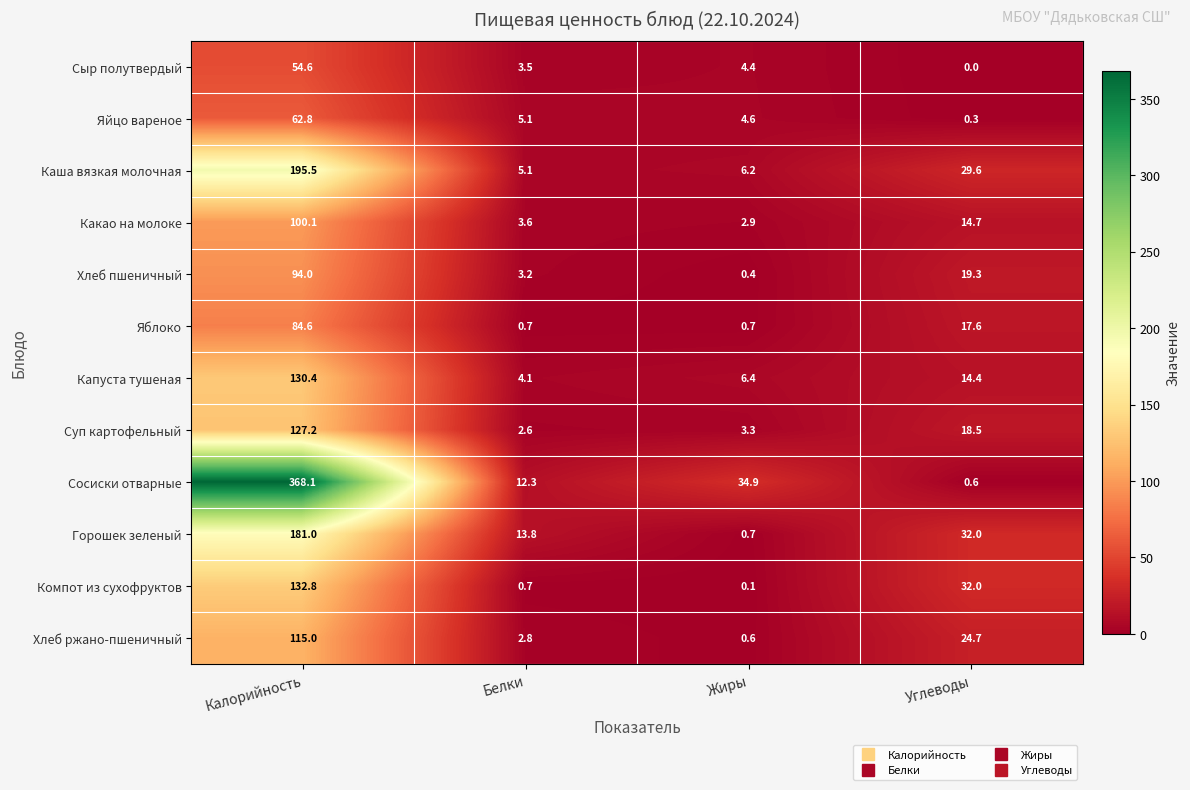

Rank the series by their maximum value, from lowest to highest.

Сыр полутвердый, Яйцо вареное, Яблоко, Хлеб пшеничный, Какао на молоке, Хлеб ржано-пшеничный, Суп картофельный, Капуста тушеная, Компот из сухофруктов, Горошек зеленый, Каша вязкая молочная, Сосиски отварные